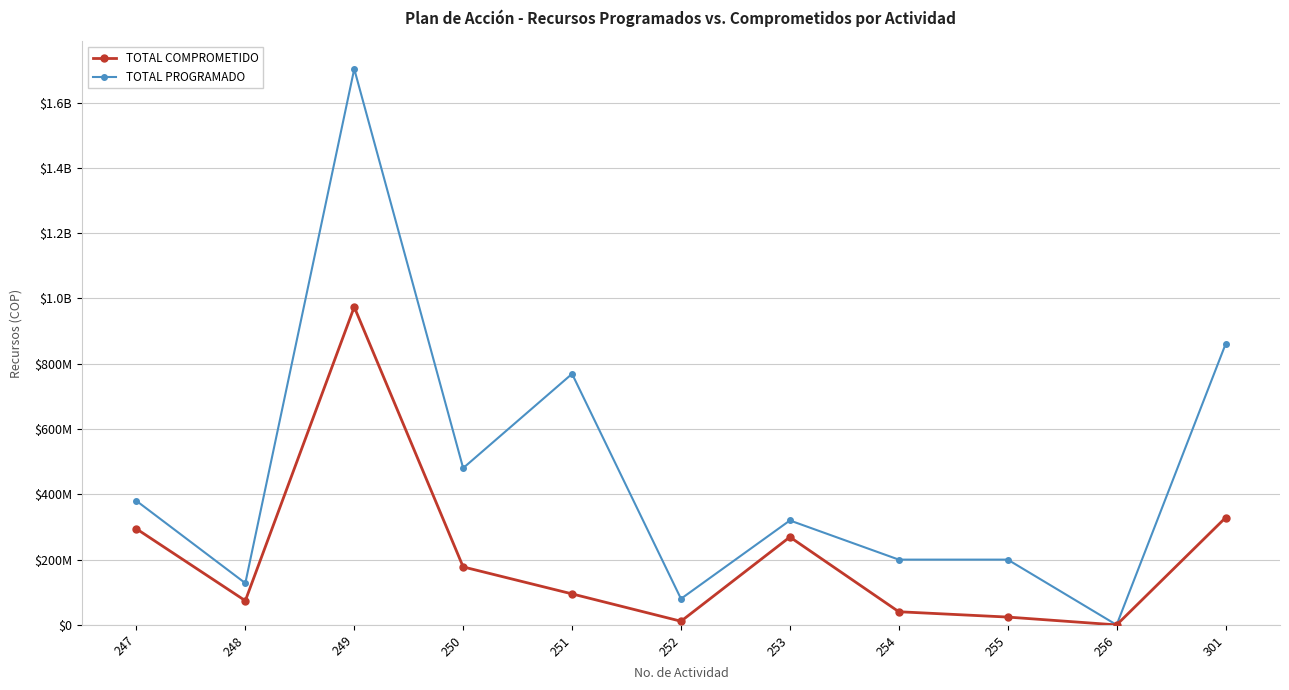

What are all the series names shown in the legend?

TOTAL COMPROMETIDO, TOTAL PROGRAMADO